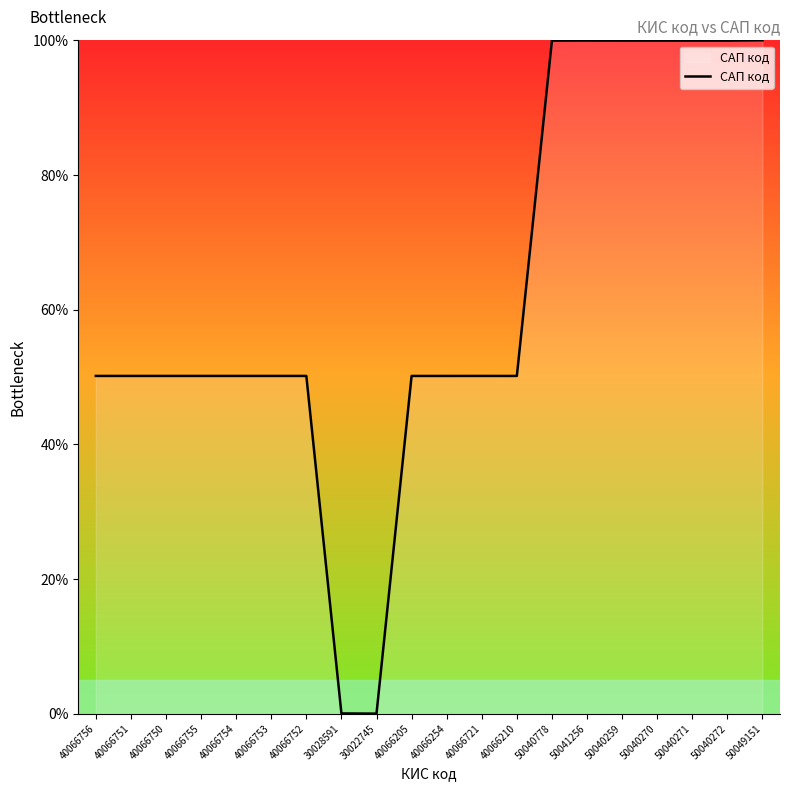

Read the value at 40066210.

50.2